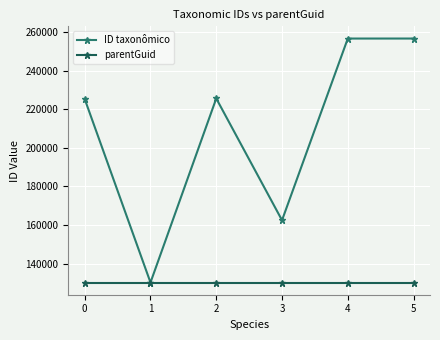

At which category does ID taxonômico reach its first local peak?

2